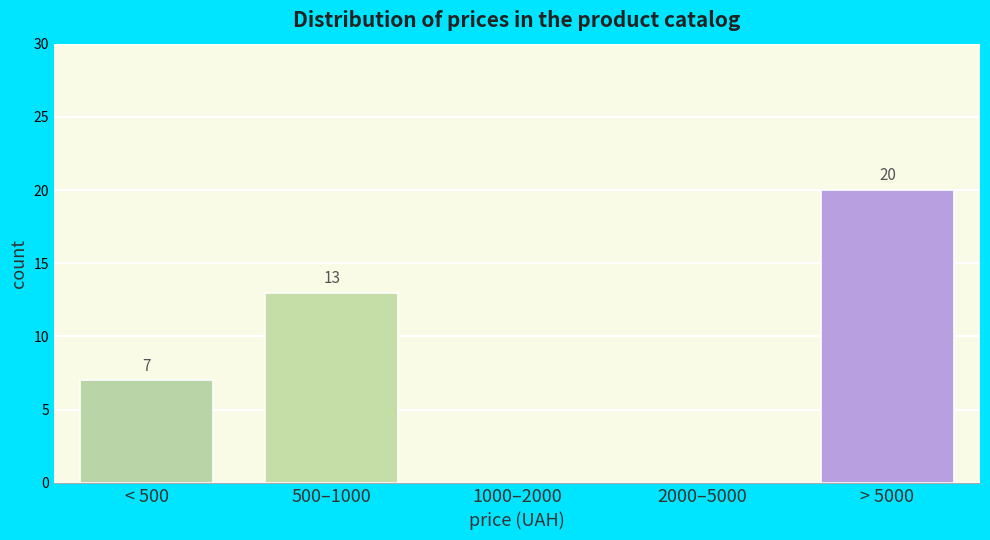

Reading left to right, what are all the values shown in this chart?

< 500=7	500–1000=13	1000–2000=0	2000–5000=0	> 5000=20